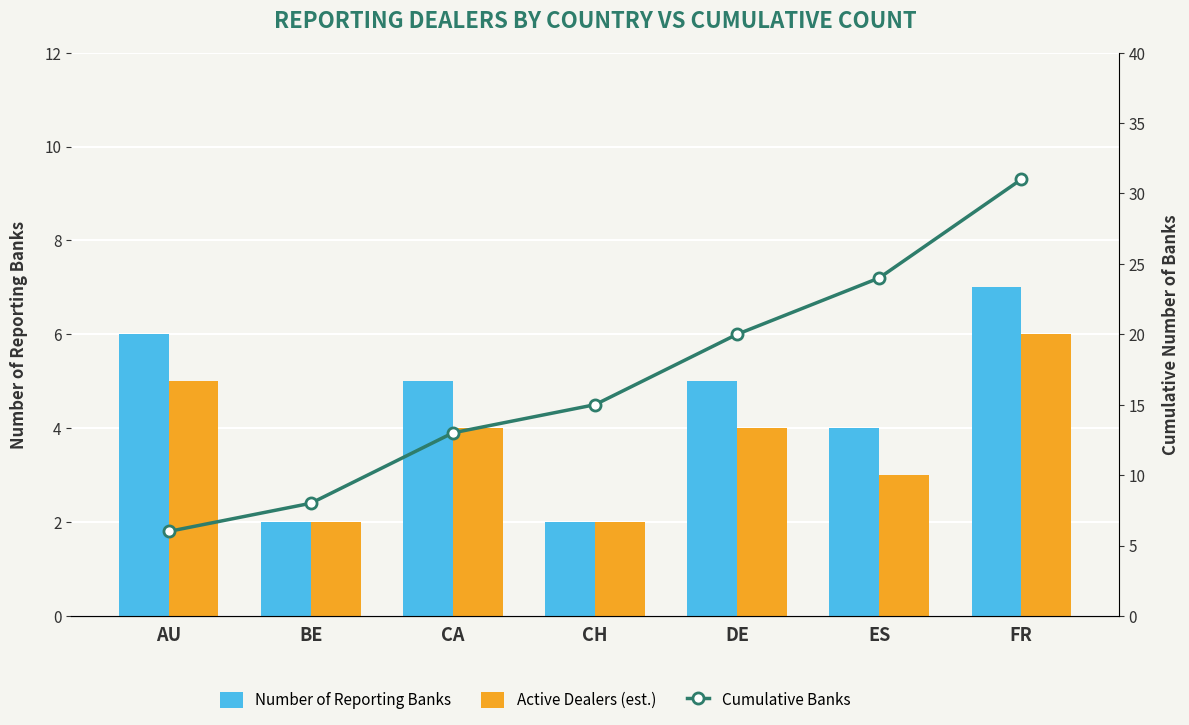

Which series has the largest total across all categories?

Cumulative Banks